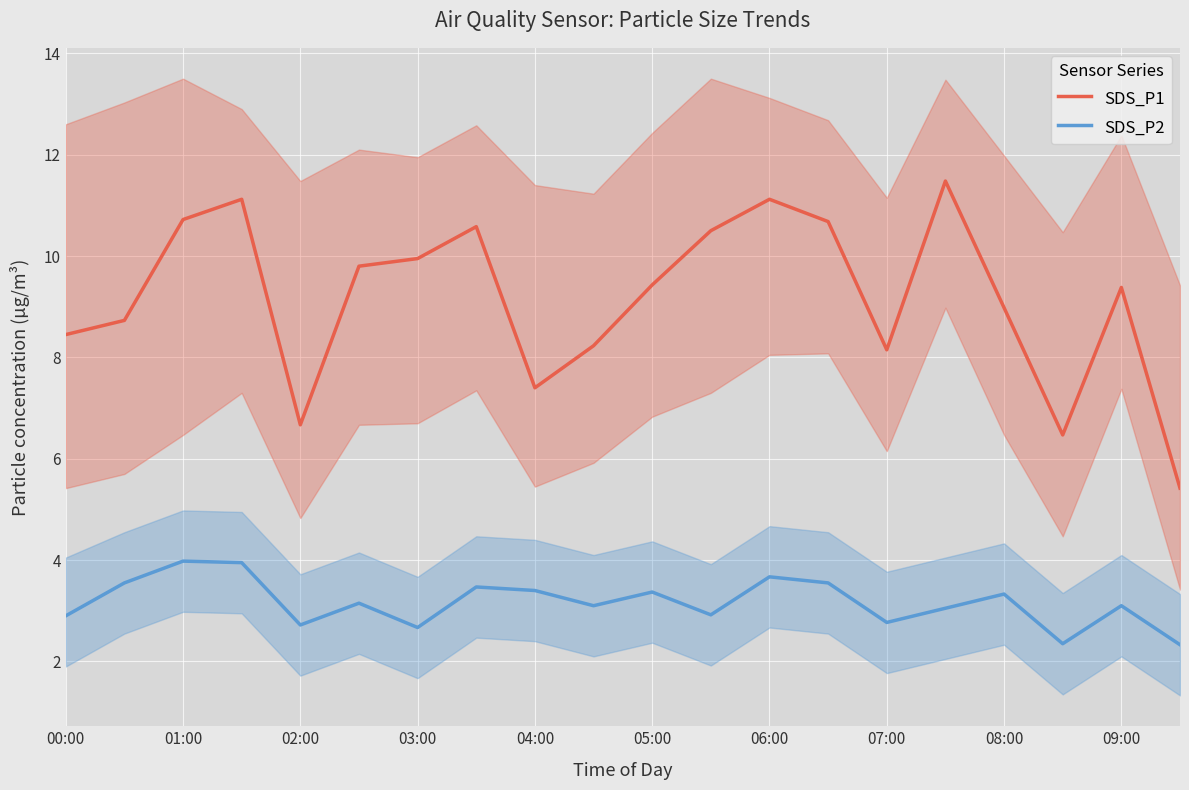

At how many categories does at least one series exceed 8?

16